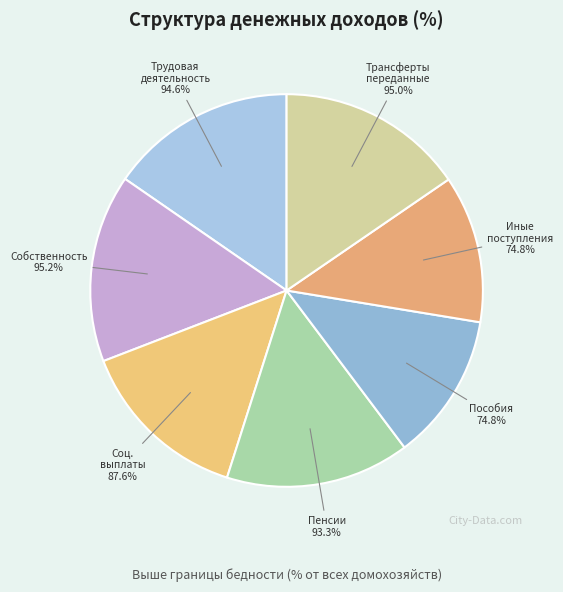

To the nearest percent, what percentage of the pie is Иные денежные поступления?

12%